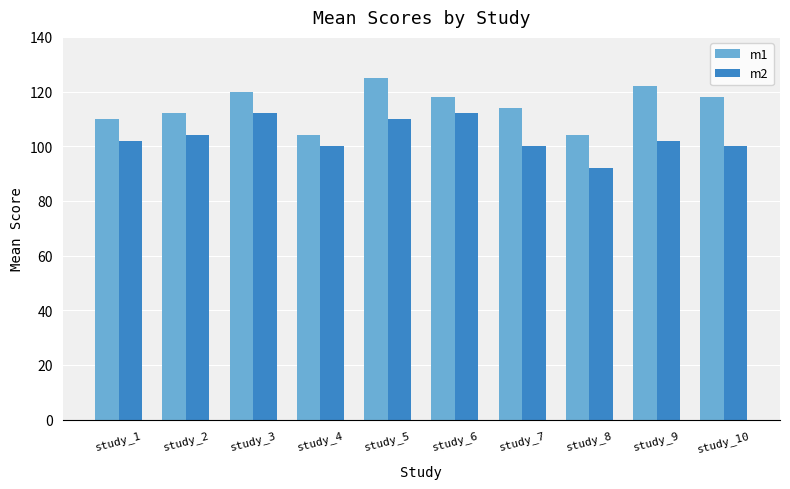

Between study_3 and study_8, which series saw the biggest shift?

m2